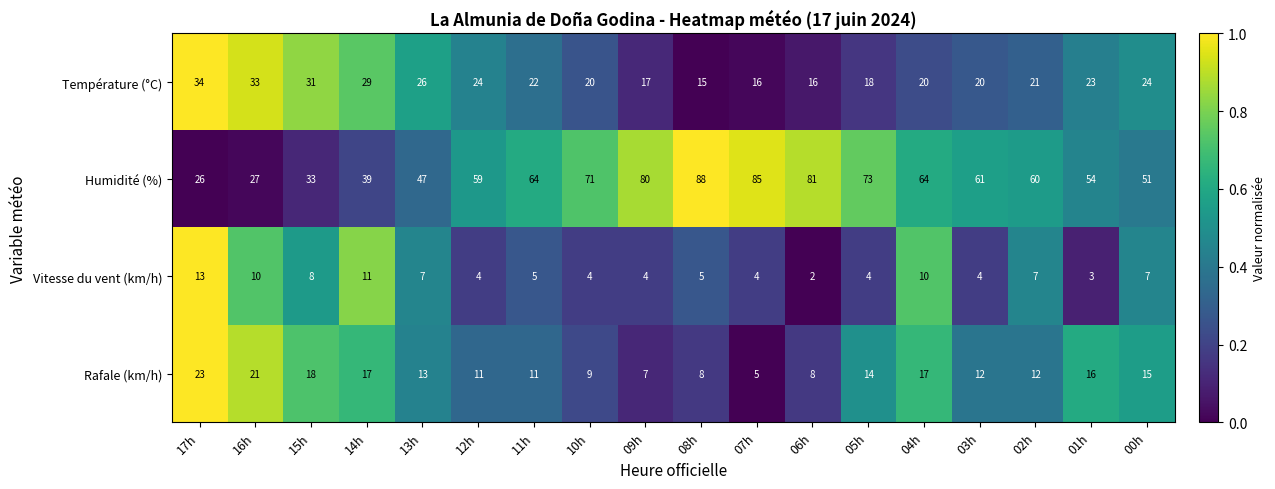

Which series changed the most between 17h and 02h?

Humidité (%)